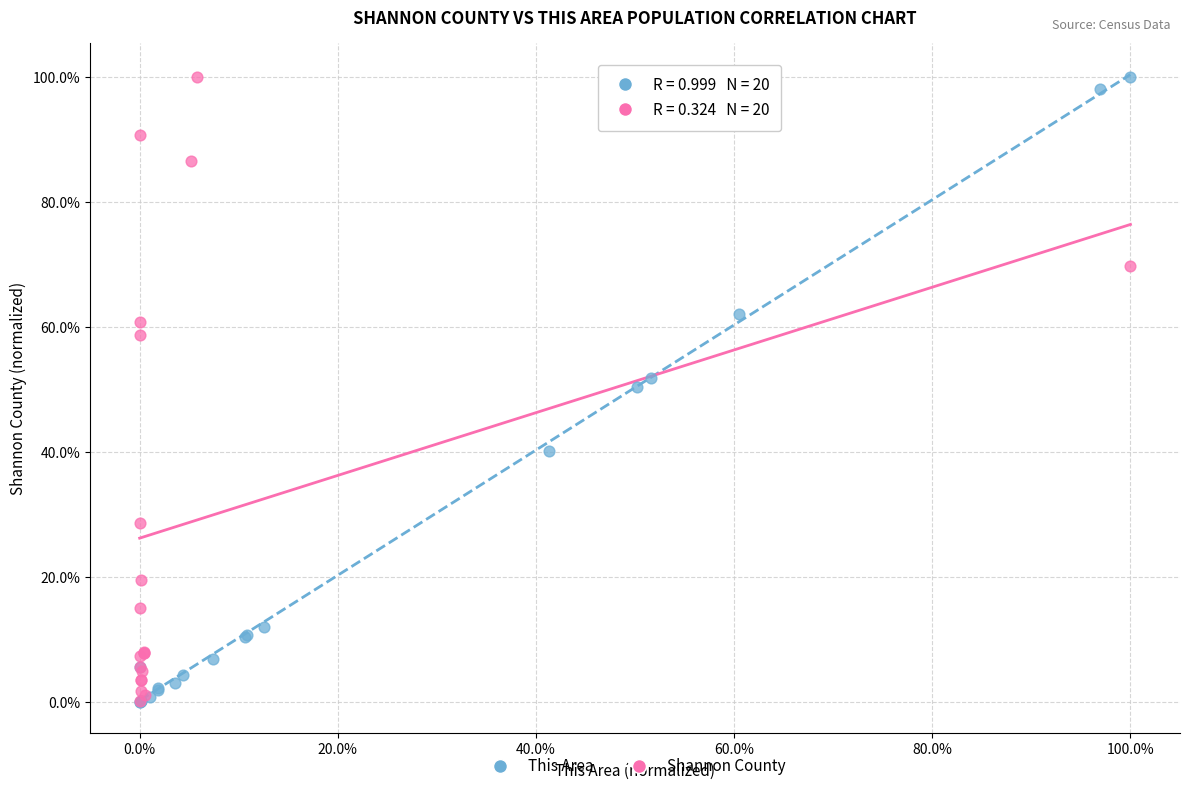

What are all the series names shown in the legend?

This Area, Shannon County